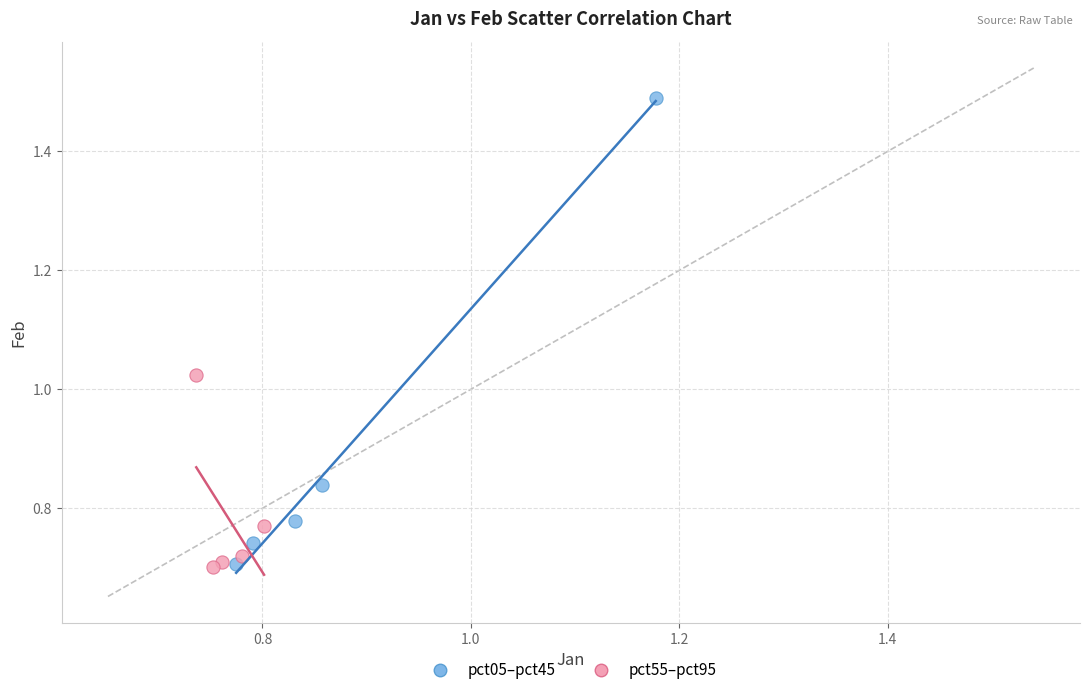

Which series has the widest spread of Y values?

pct05–pct45